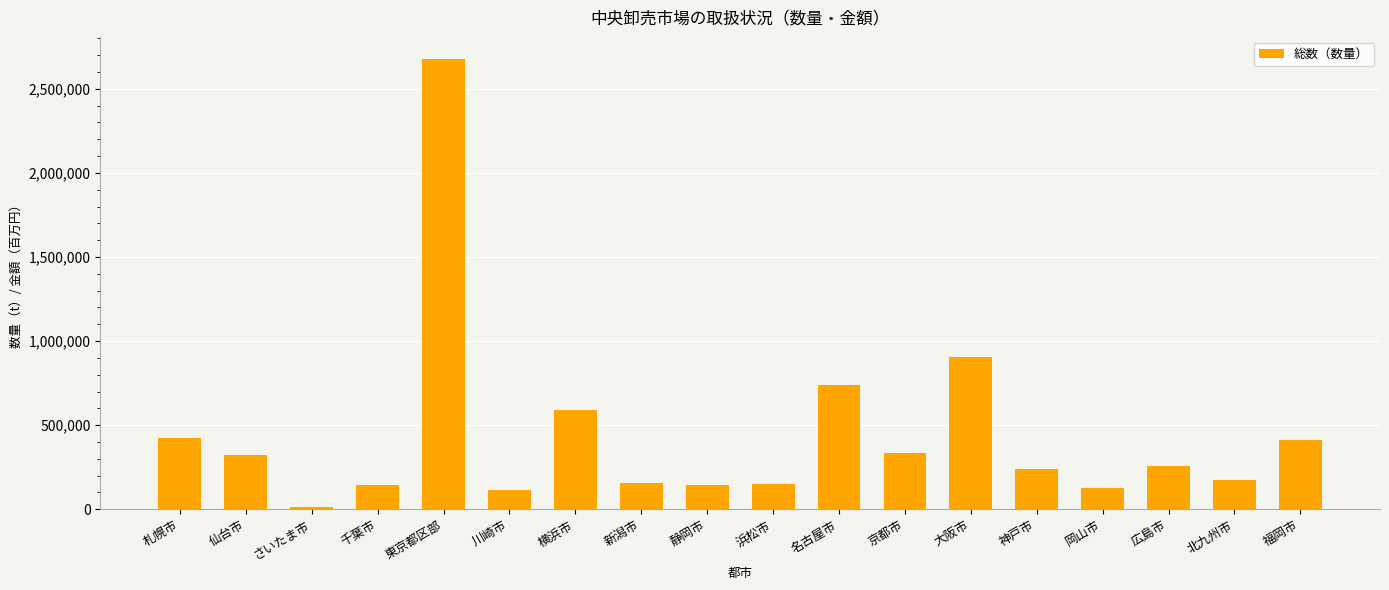

What is the sum of all values?

7925635.6